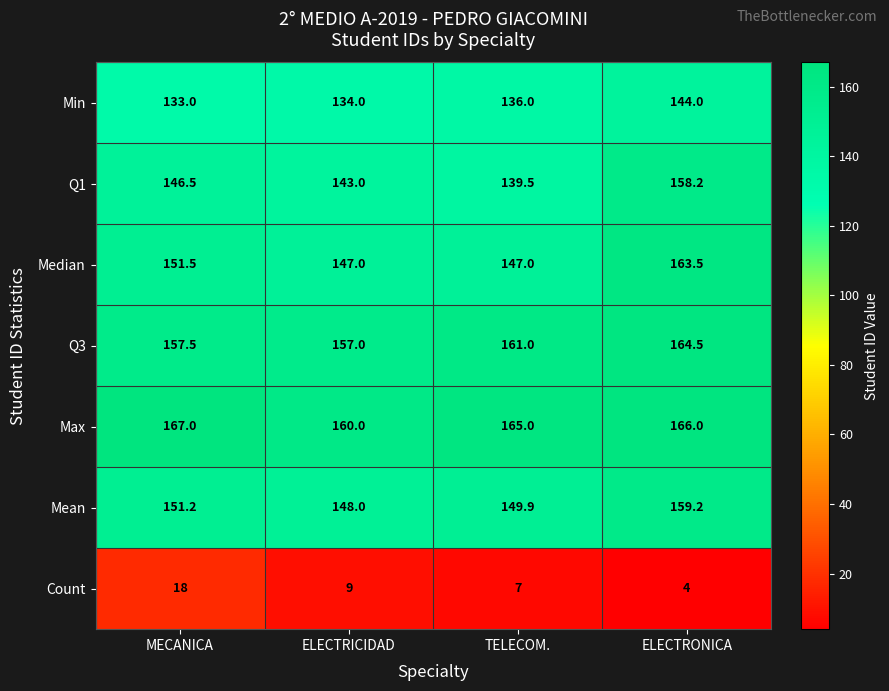

Where does the Count series first go above 9?

MECANICA